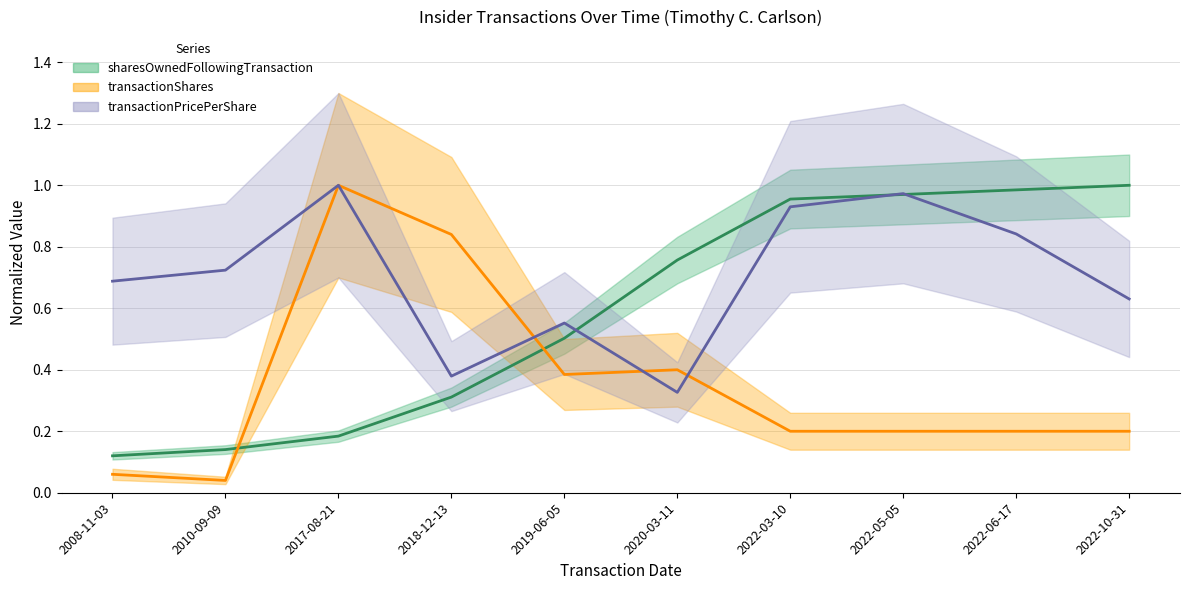

Read the transactionPricePerShare value at 2022-06-17.

0.8